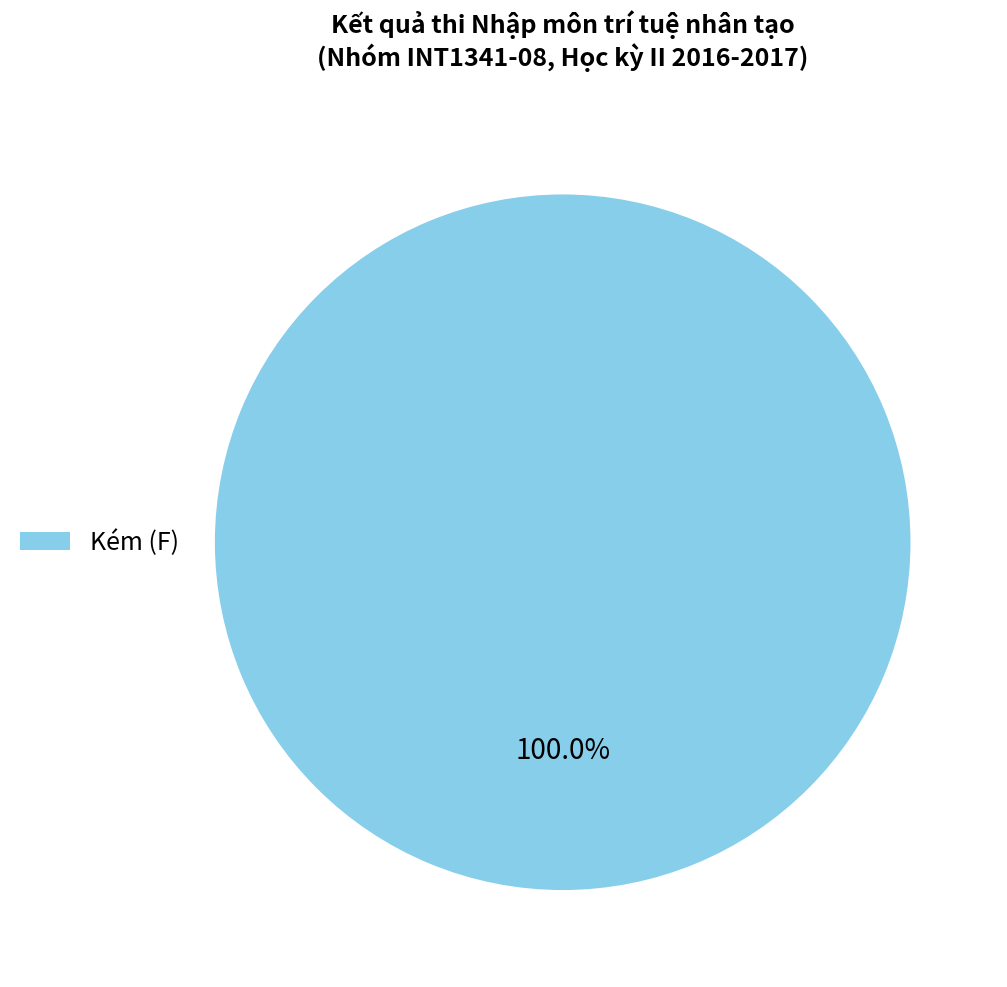

How many segments does this pie chart have?

1